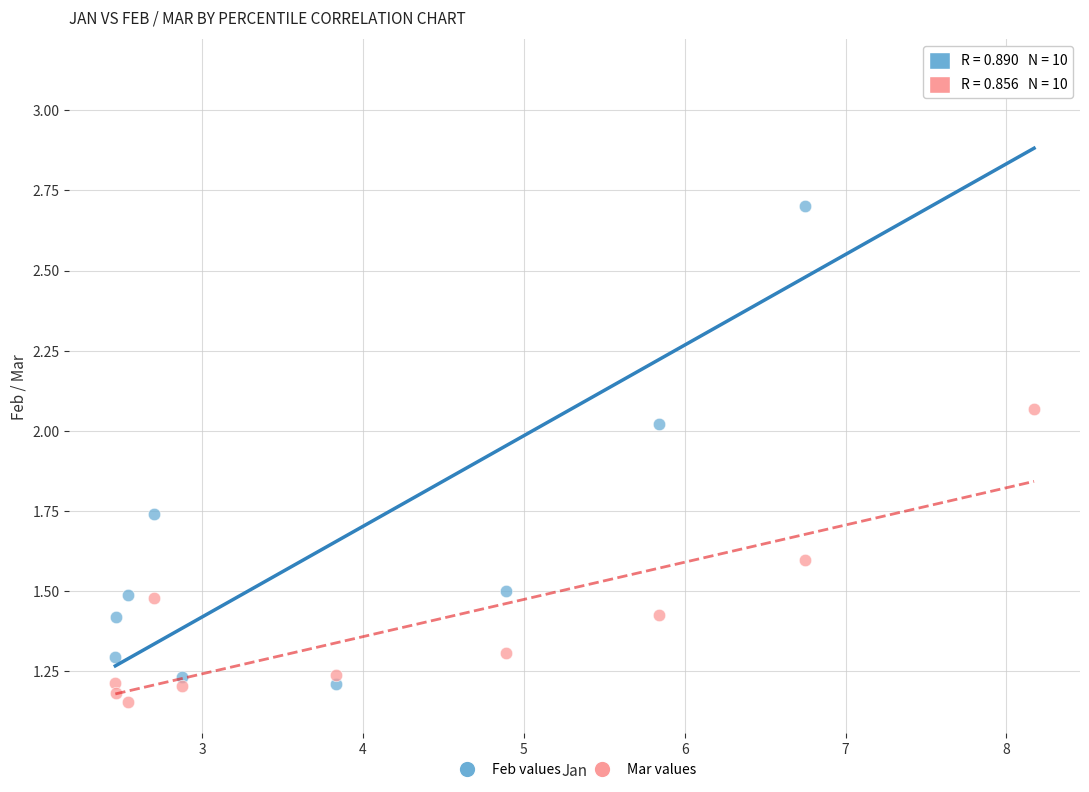

What are all the series names shown in the legend?

Feb values, Mar values